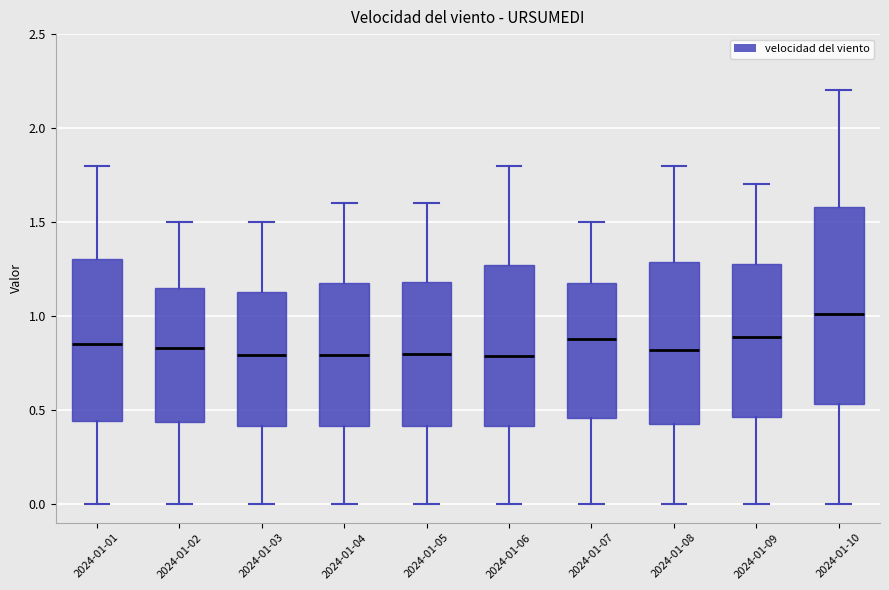

Reading left to right, transcribe this box plot: for each box, give where its median line is, the range the box spans, and where its two whiskers end, as read against the y-axis. The values are not printed on the chart, so give them approximately, as read against the axis.

2024-01-01: median 0.85, box 0.45 to 1.30, whiskers 0.00 to 1.80
2024-01-02: median 0.85, box 0.45 to 1.15, whiskers 0.00 to 1.50
2024-01-03: median 0.80, box 0.40 to 1.15, whiskers 0.00 to 1.50
2024-01-04: median 0.80, box 0.40 to 1.20, whiskers 0.00 to 1.60
2024-01-05: median 0.80, box 0.40 to 1.20, whiskers 0.00 to 1.60
2024-01-06: median 0.80, box 0.40 to 1.25, whiskers 0.00 to 1.80
2024-01-07: median 0.90, box 0.45 to 1.15, whiskers 0.00 to 1.50
2024-01-08: median 0.80, box 0.45 to 1.30, whiskers 0.00 to 1.80
2024-01-09: median 0.90, box 0.45 to 1.30, whiskers 0.00 to 1.70
2024-01-10: median 1.00, box 0.55 to 1.60, whiskers 0.00 to 2.20